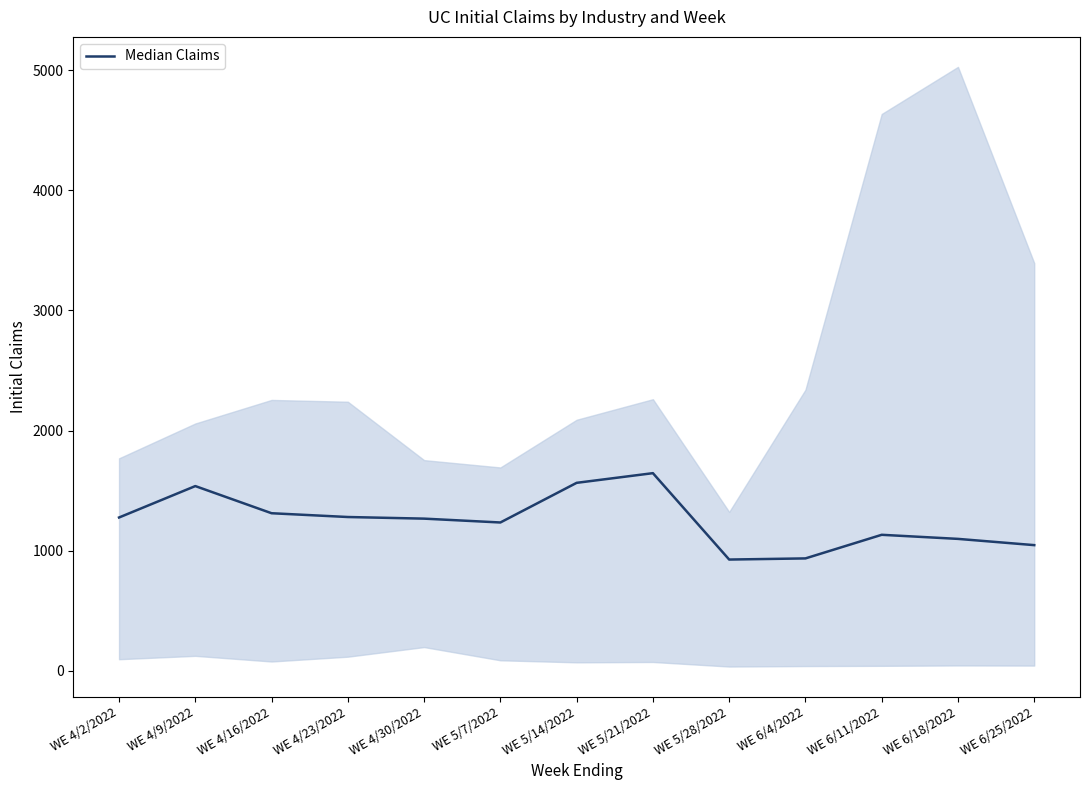

What is the value of the 9th point from the left?

926.5